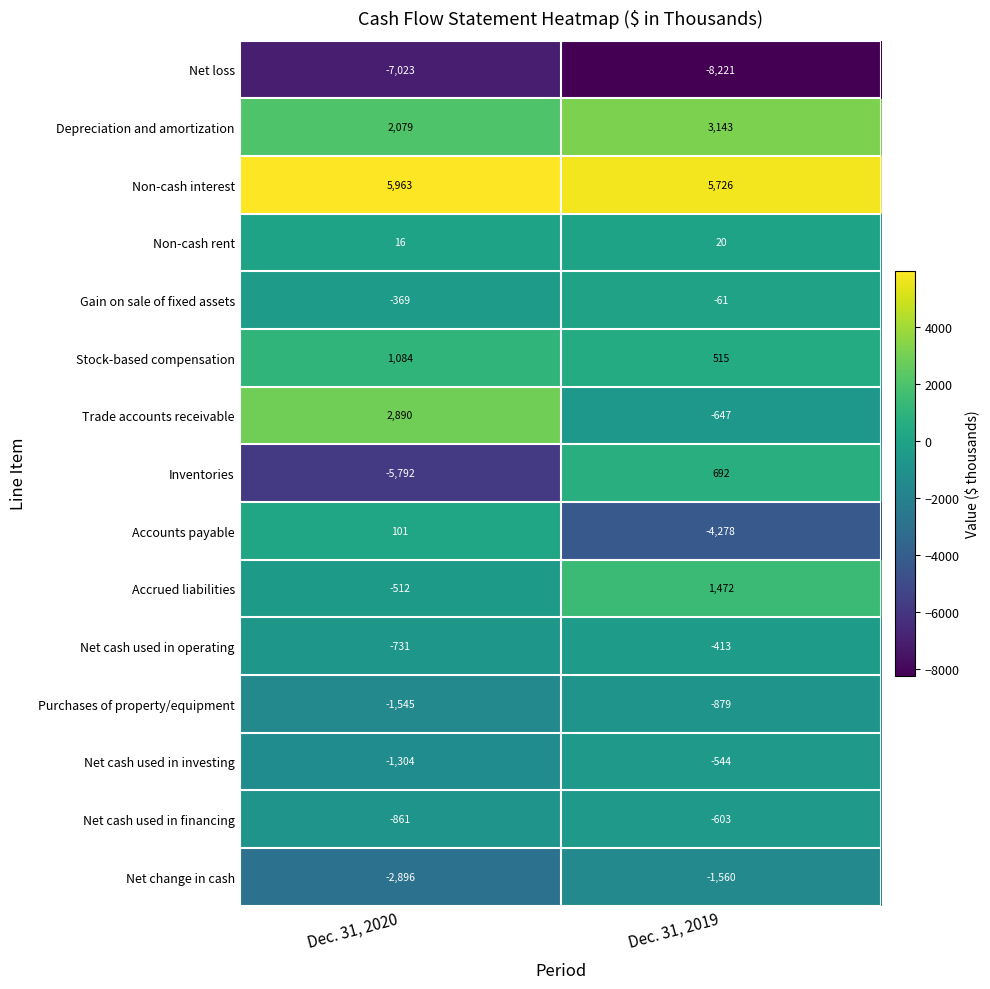

At which label is Net cash used in financing closest to -732?

Dec. 31, 2020